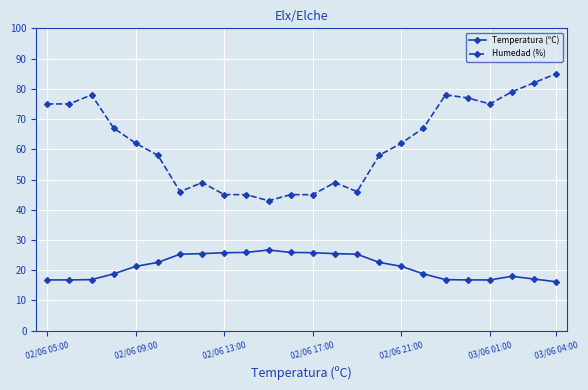

At how many categories does at least one series exceed 38?

24